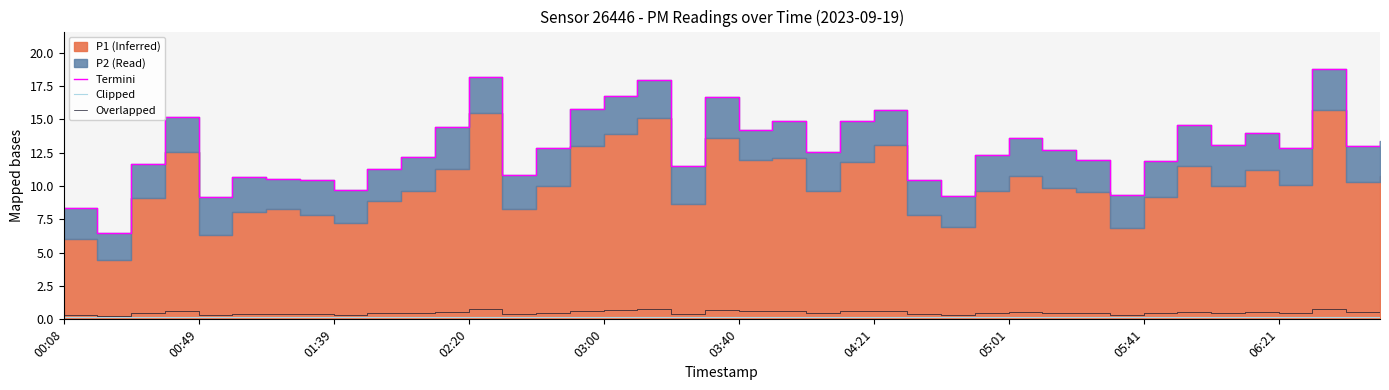

How many interior local peaks does the Termini series have?

11